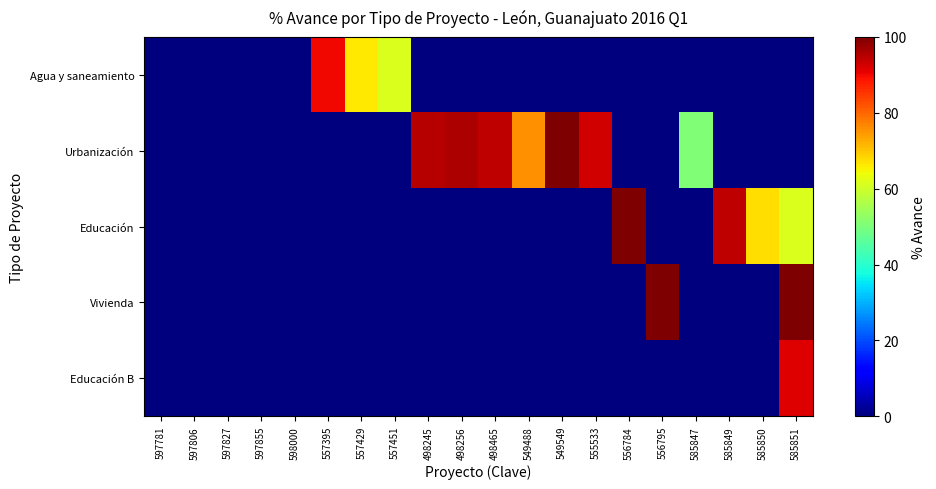

What is the spread (max minus min) of values at 556784?

100.0